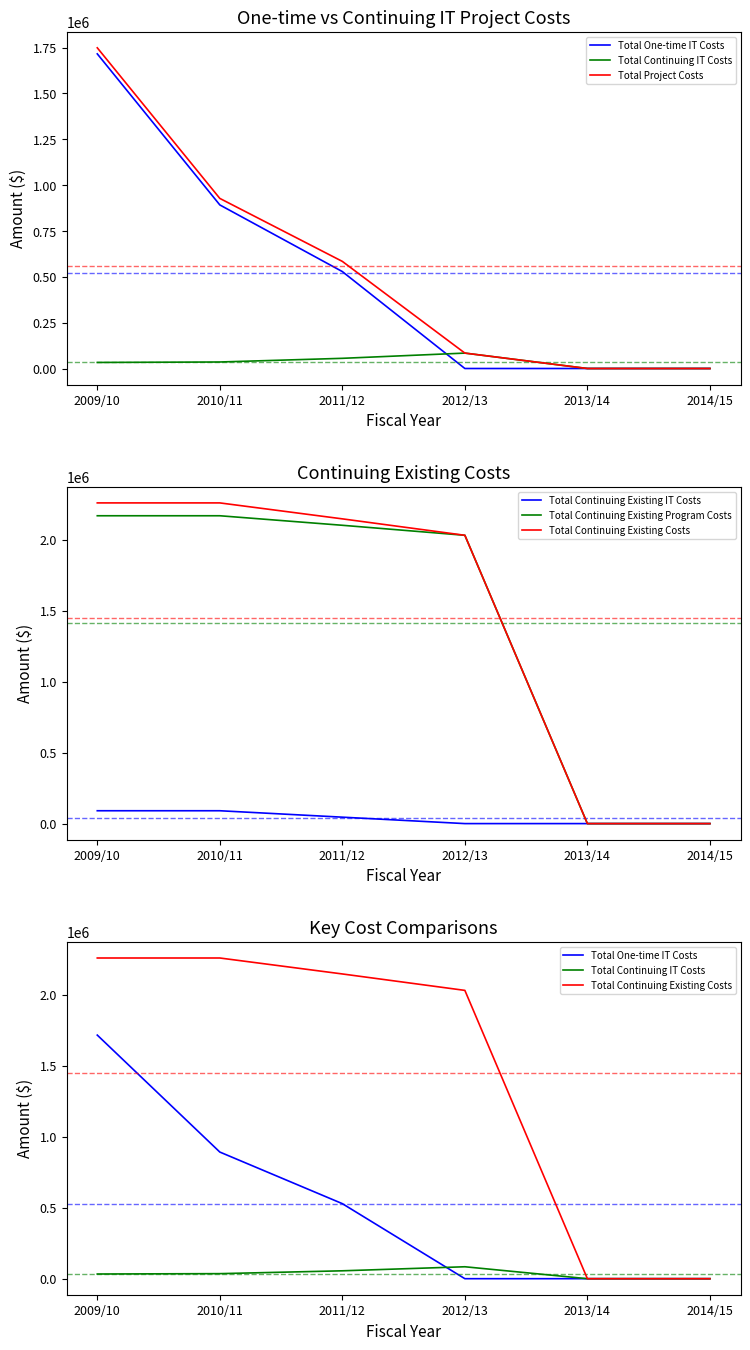

Which label corresponds to the smallest value in the chart?

2012/13